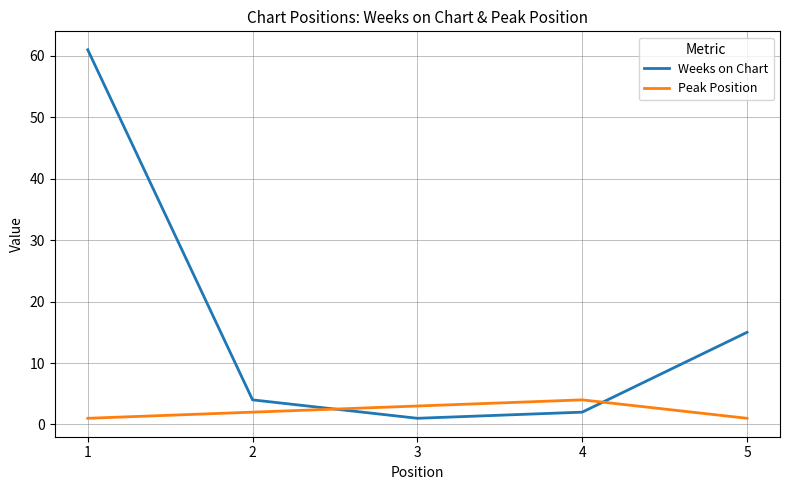

Rank the series by their average value, from lowest to highest.

Peak Position, Weeks on Chart